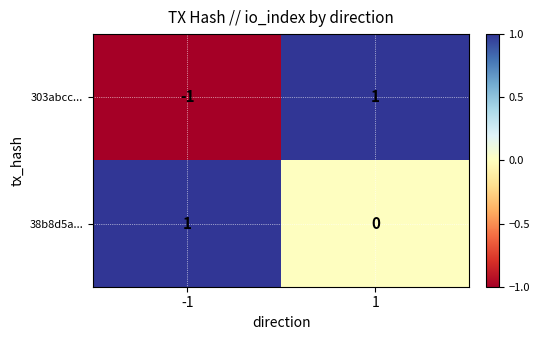

Is it true that 303abcc... equals 0 at 1?

False